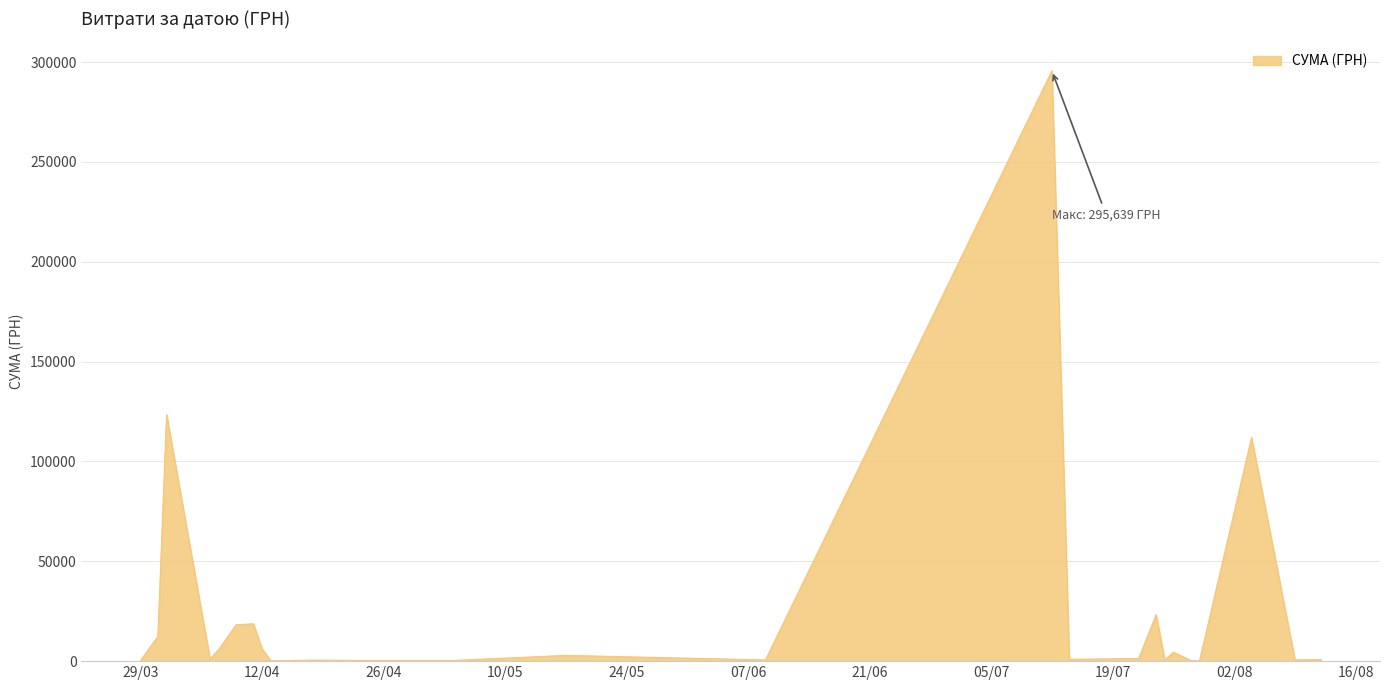

How many categories are shown in the chart?

25